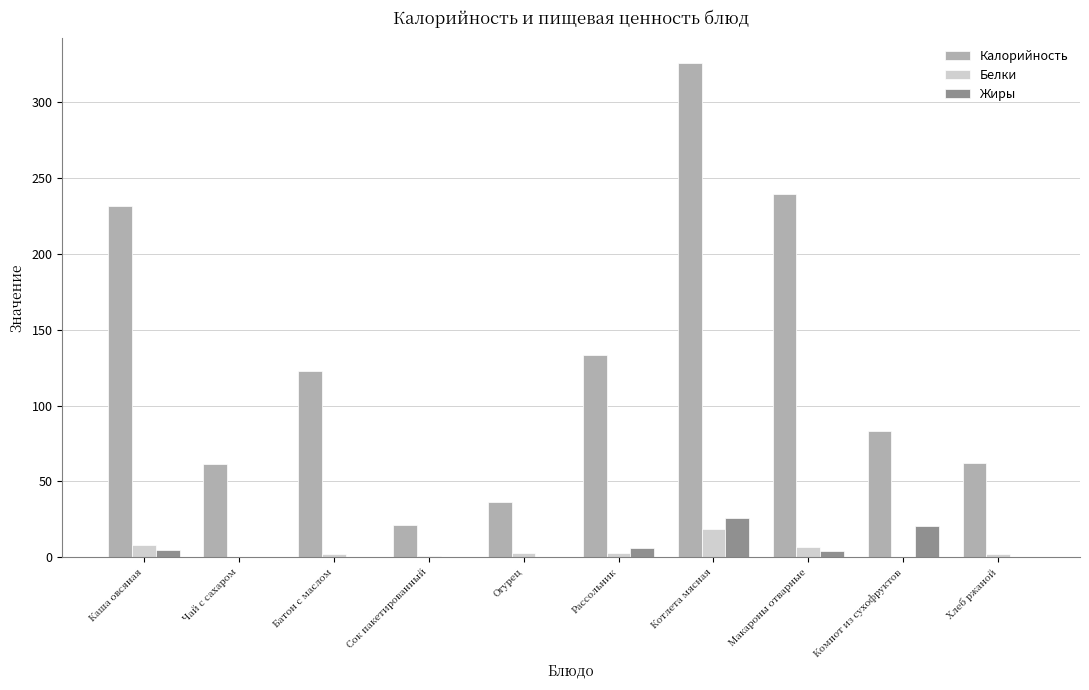

What is the sum of all Белки values?

44.4